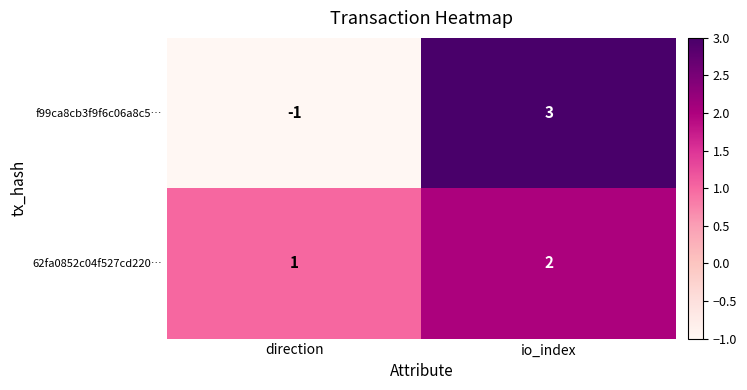

At which label does f99ca8cb3f9f6c06a8c5… reach its minimum?

direction